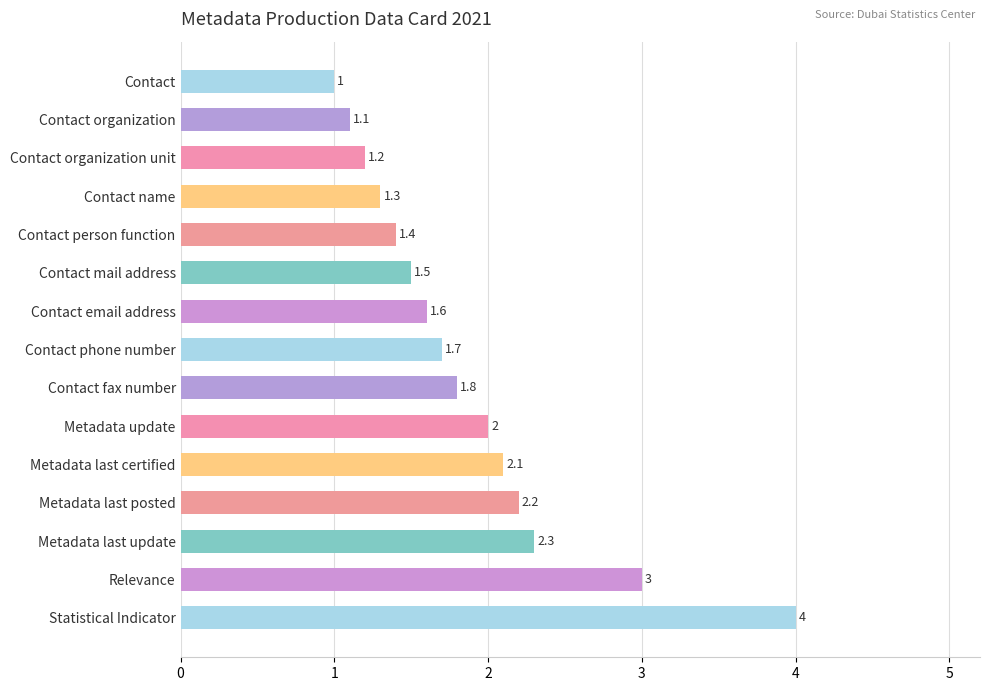

Are the bars grouped side by side (vs. stacked)?

No